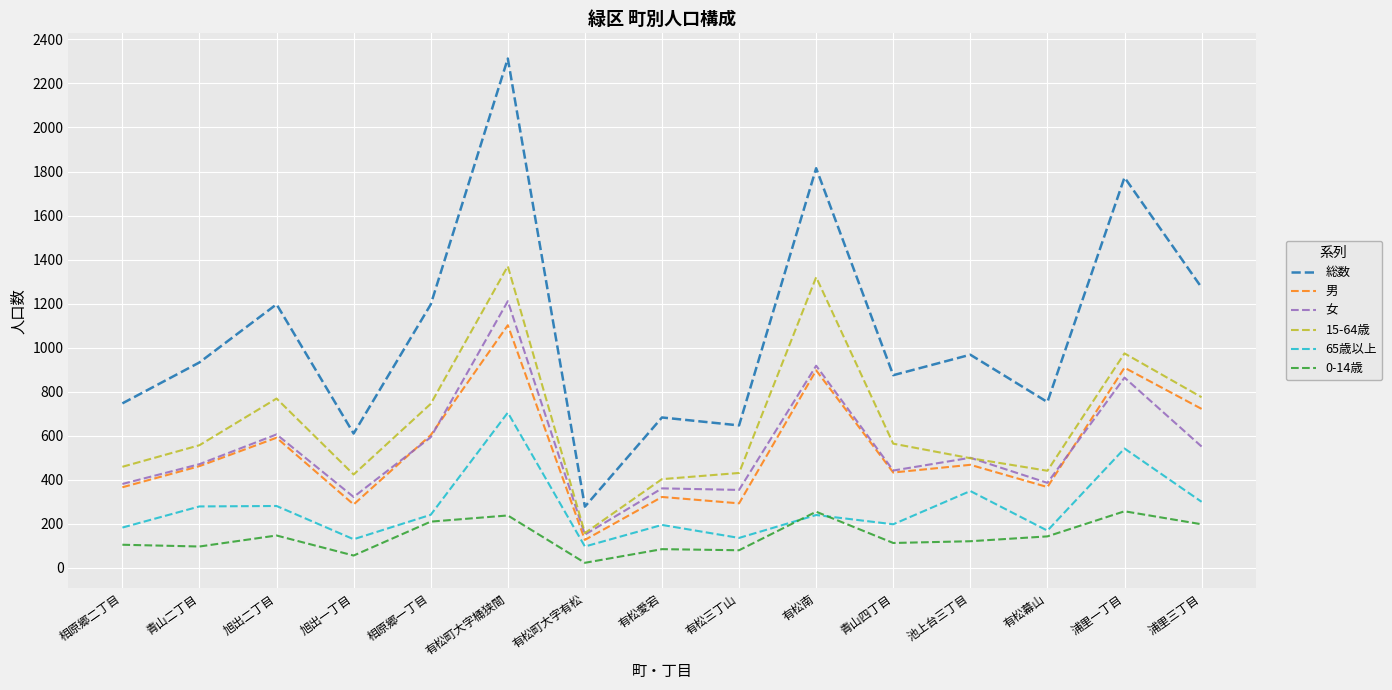

What is the highest value of the 0-14歳 series?

257